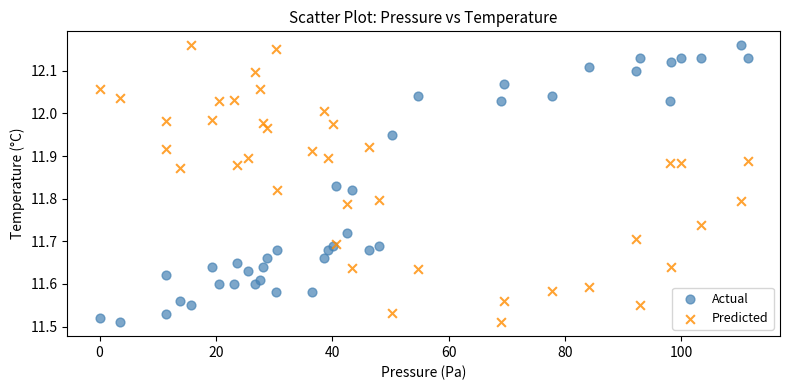

What are all the series names shown in the legend?

Actual, Predicted